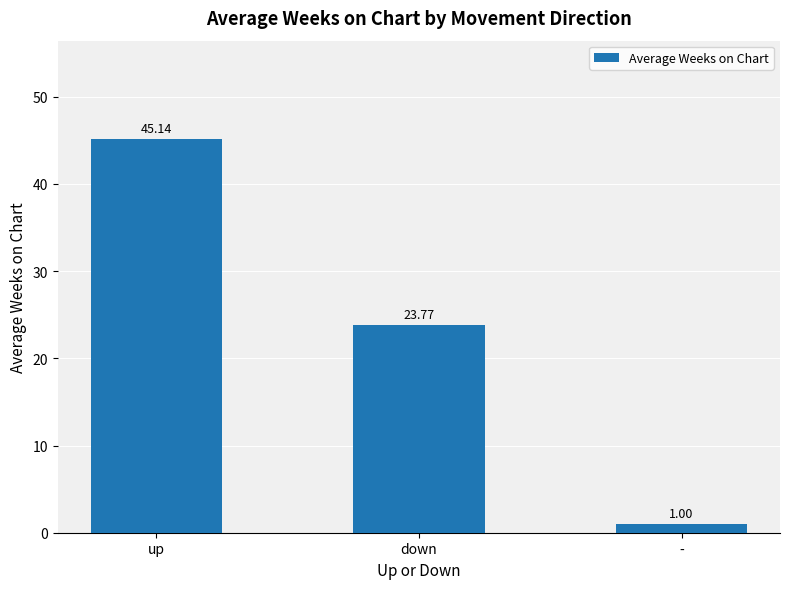

What position from the left is up?

1